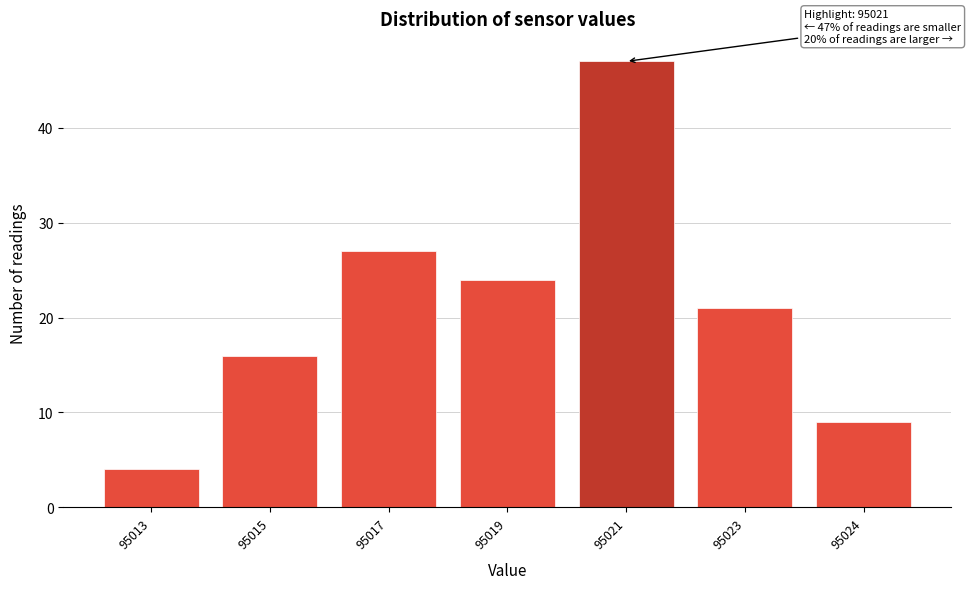

Reading right to left, extract all data points from this chart.

9	21	47	24	27	16	4